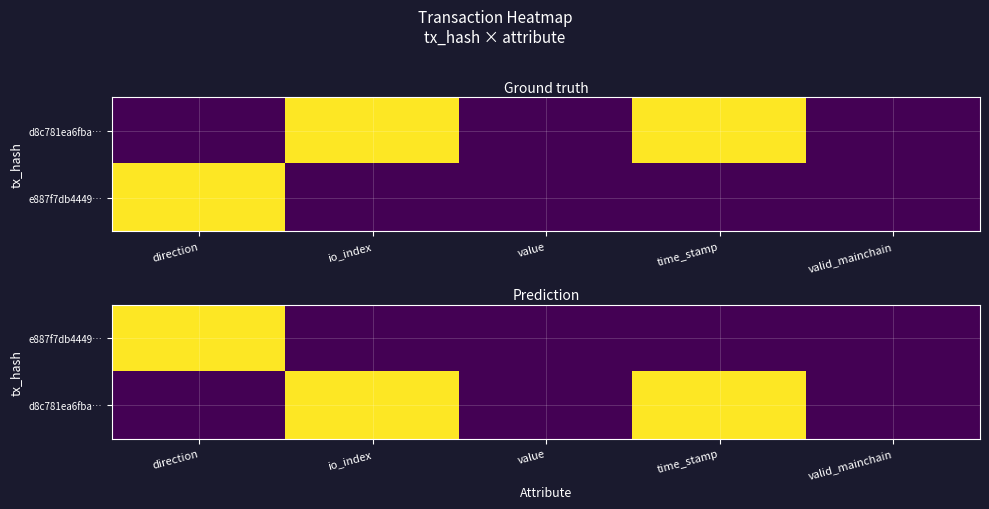

What is the sum of all e887f7db4449… values?

1